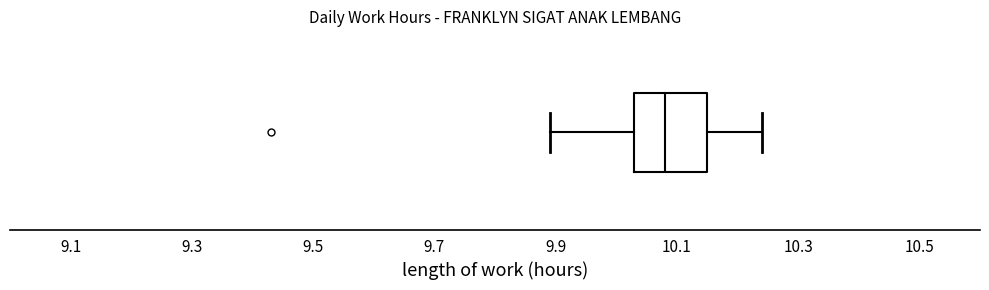

Transcribe this box plot: give where the median line is, the range the box spans, and where the two whiskers end, as read against the x-axis. The values are not printed on the chart, so give them approximately, as read against the axis.

median 10.08, box 10.04 to 10.16, whiskers 9.90 to 10.24